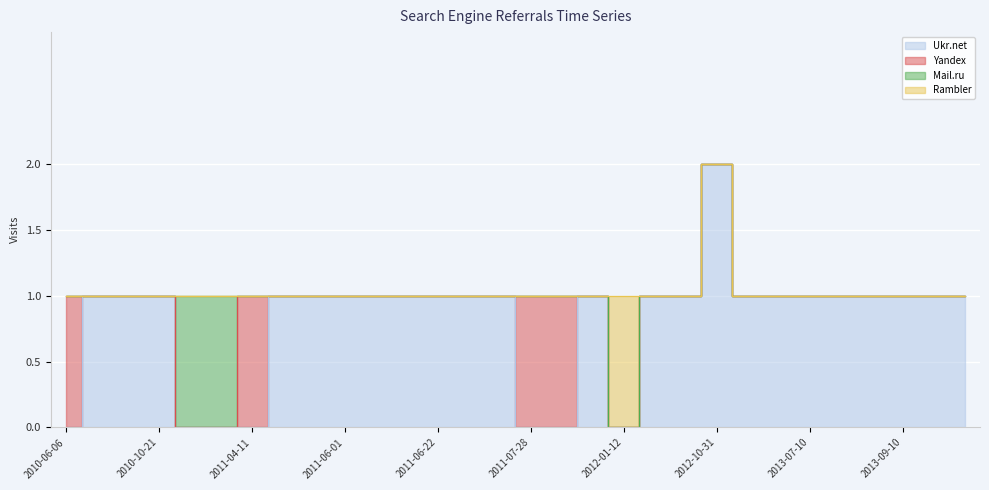

What is the spread (max minus min) of values at 2011-09-03?

1